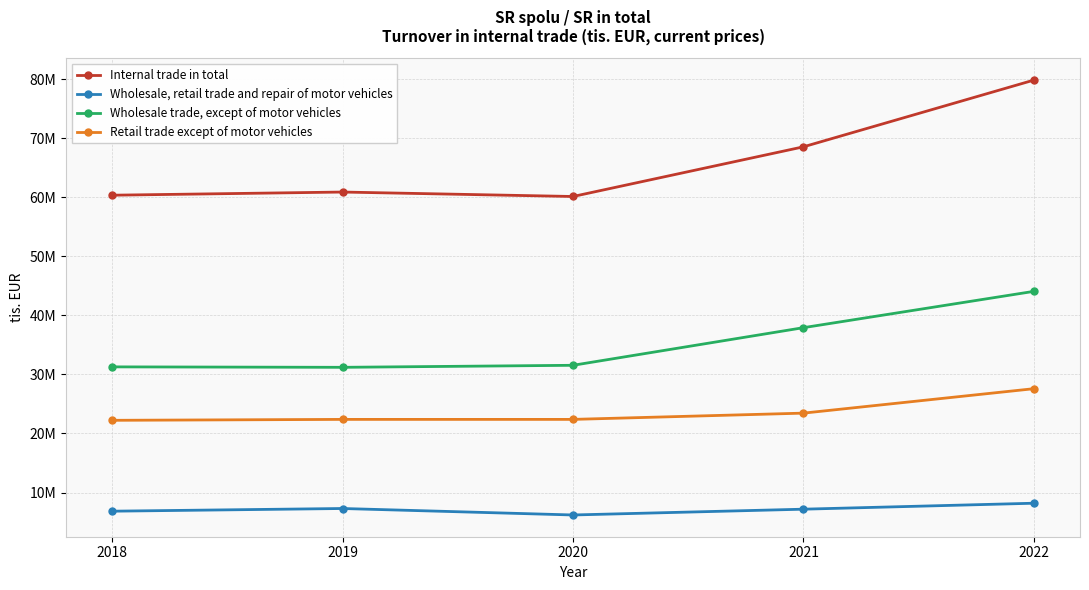

What value does the Retail trade except of motor vehicles series have at 2018, to the nearest 10?

22232410